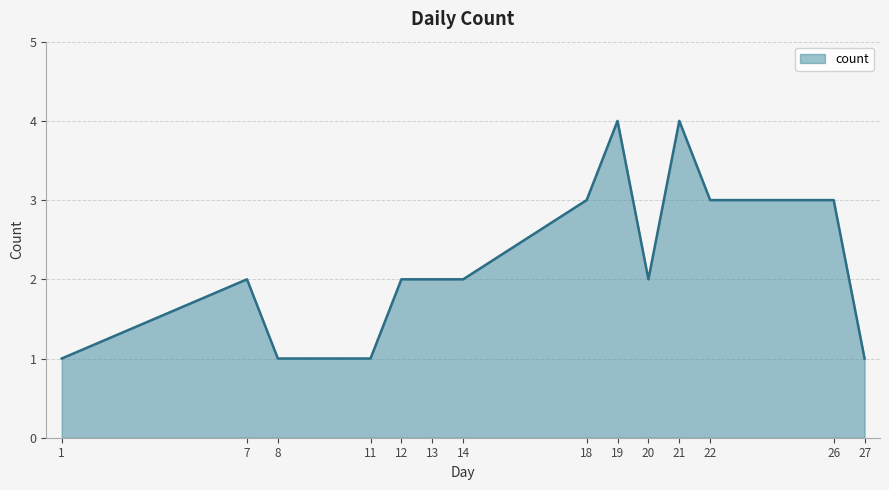

What is the average value?

2